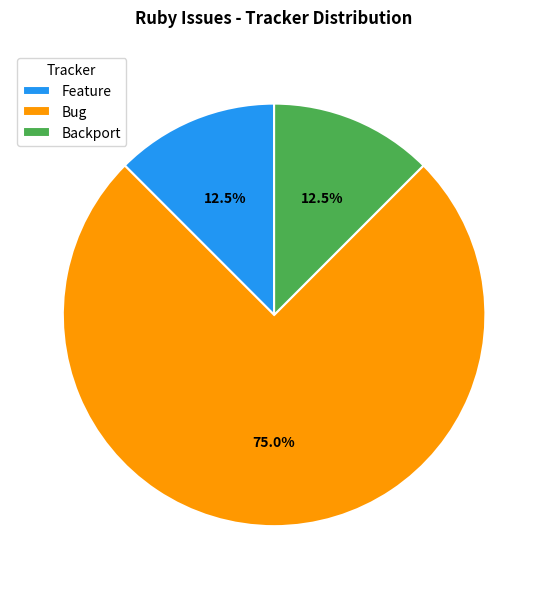

Which slice is the largest?

Bug